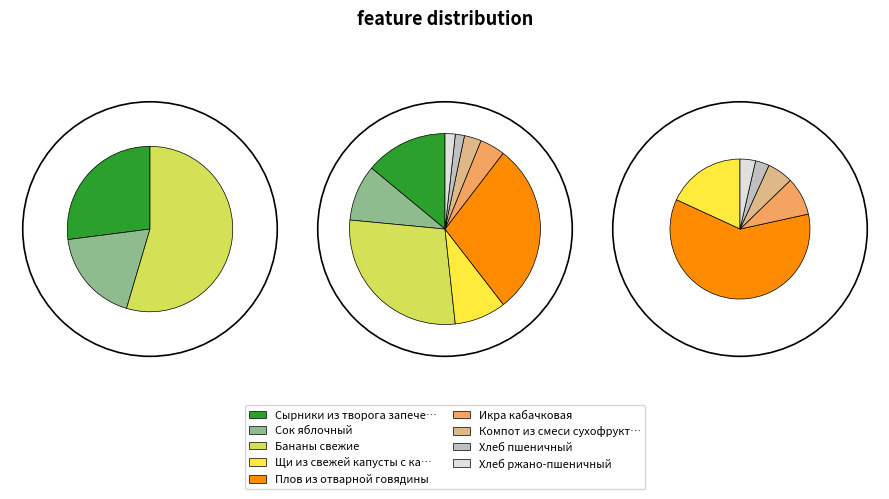

What percentage is NOT represented by Сок яблочный?

90.5%